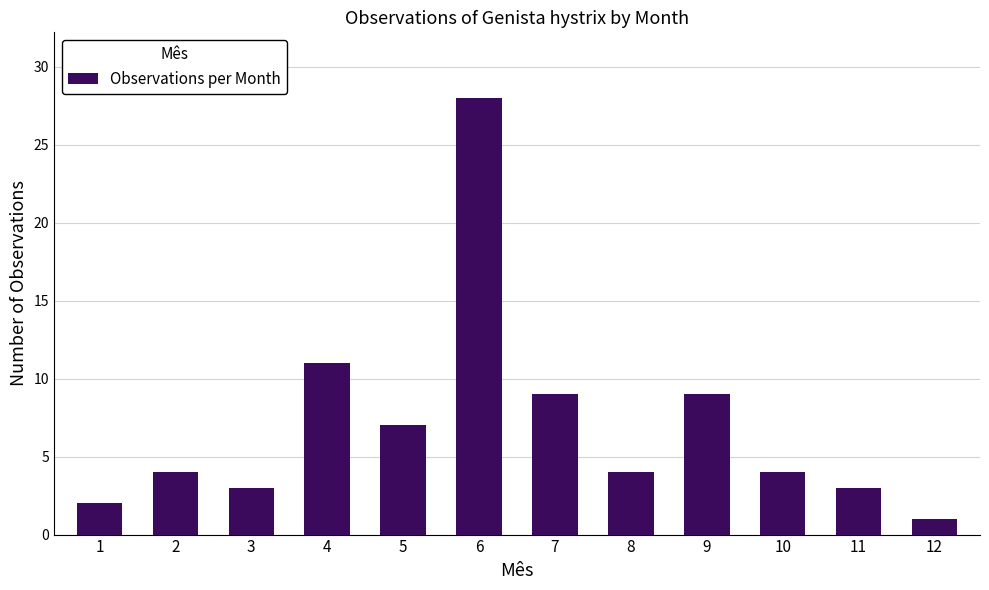

What is the ratio of the value at 7 to the value at 10?

2.2